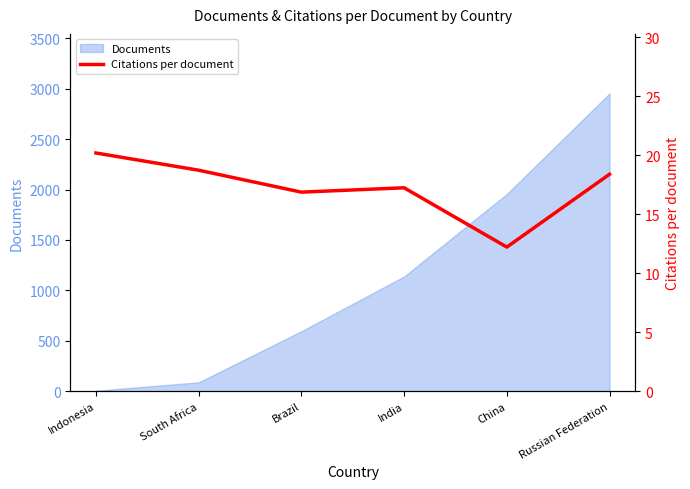

How many values exceed 18?

3